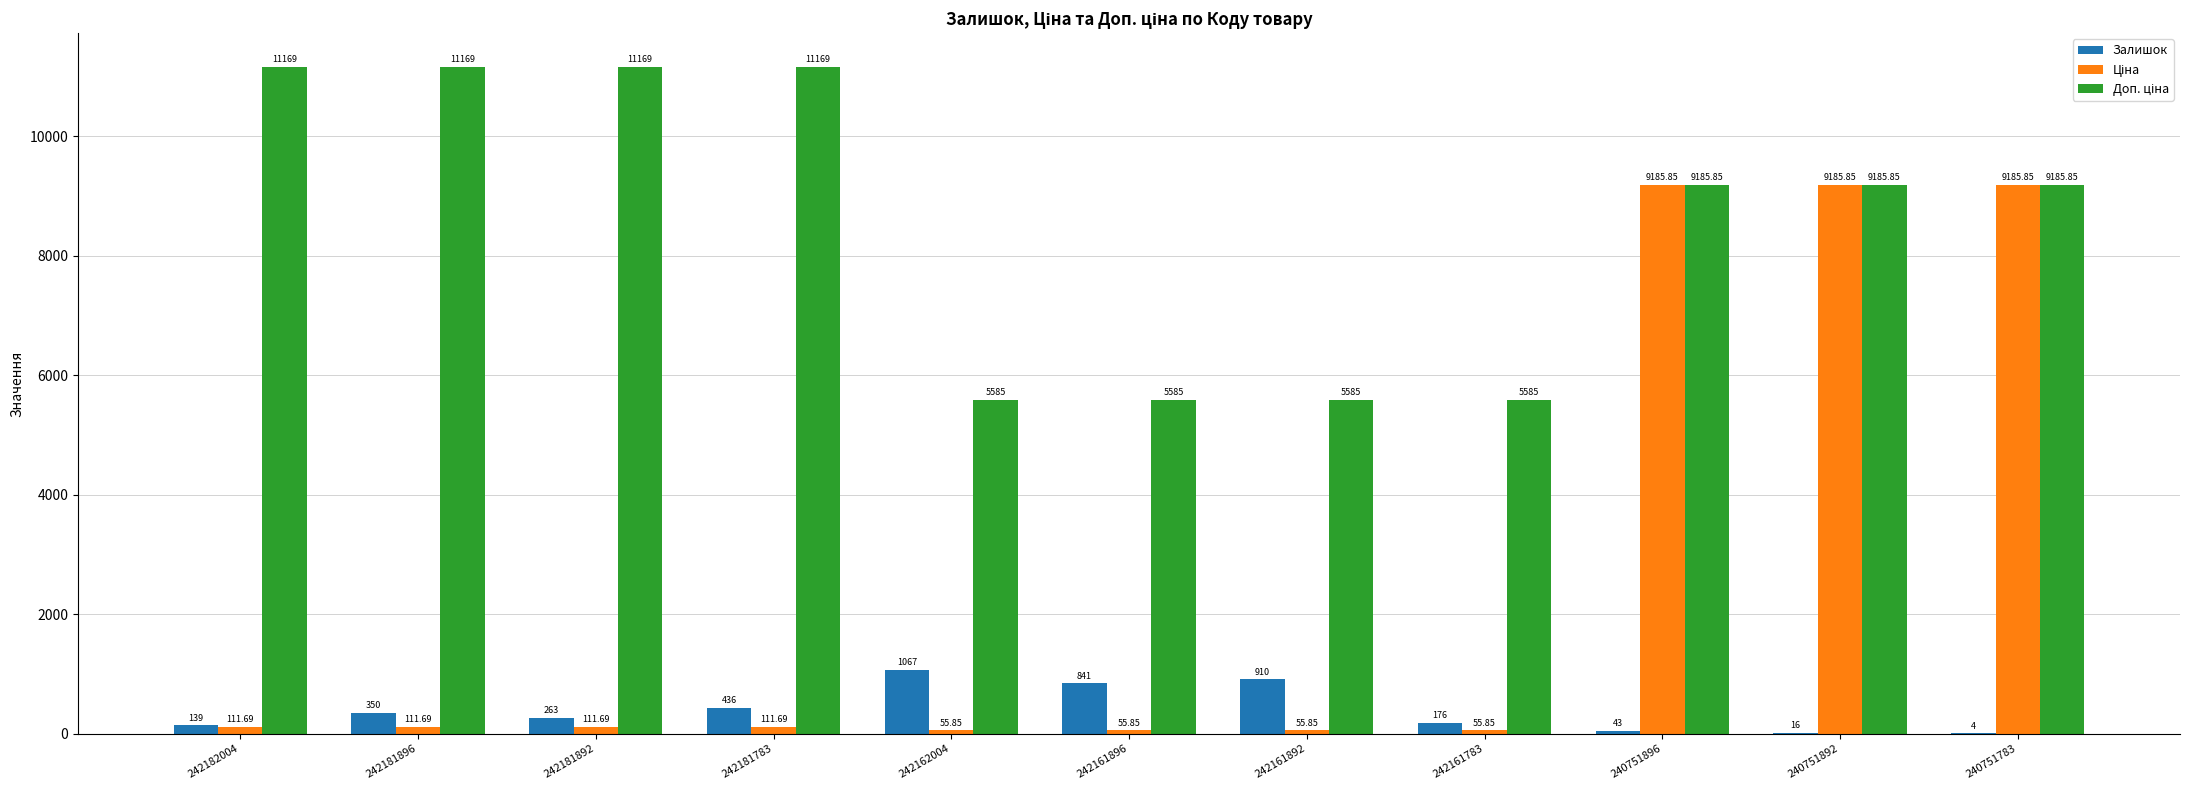

What is the sum of all Залишок values?

4245.0